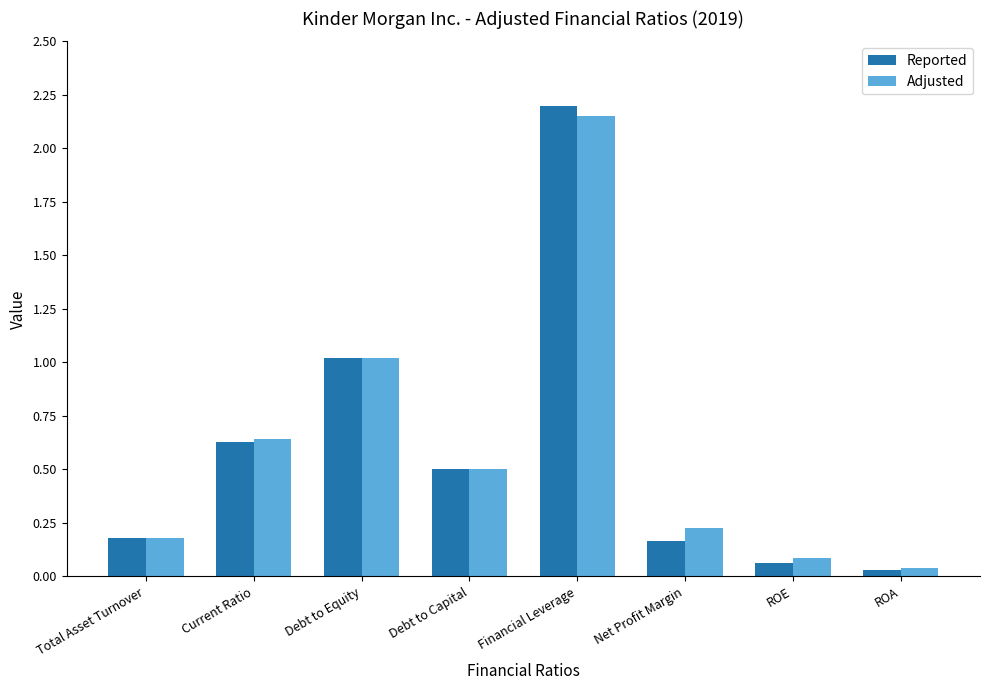

Which label corresponds to the largest value in the chart?

Financial Leverage